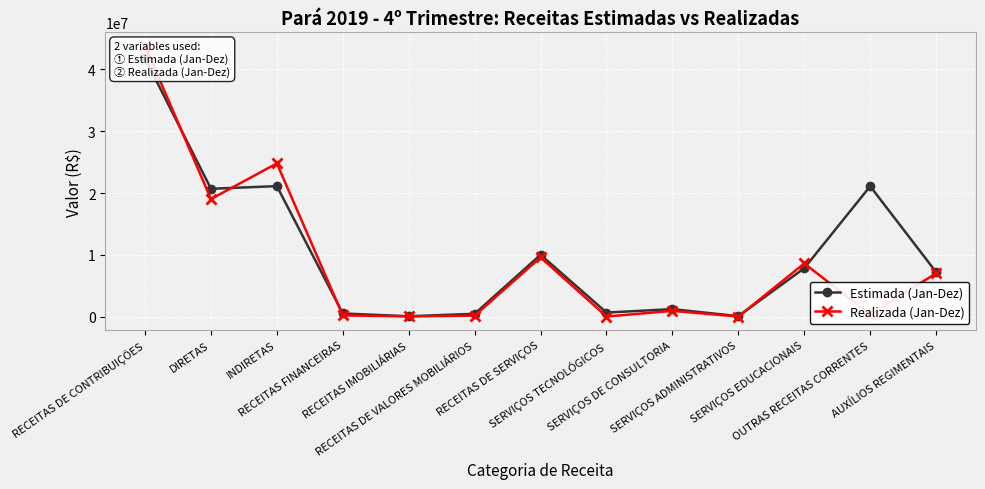

What is the maximum value shown in the chart?

43822144.0